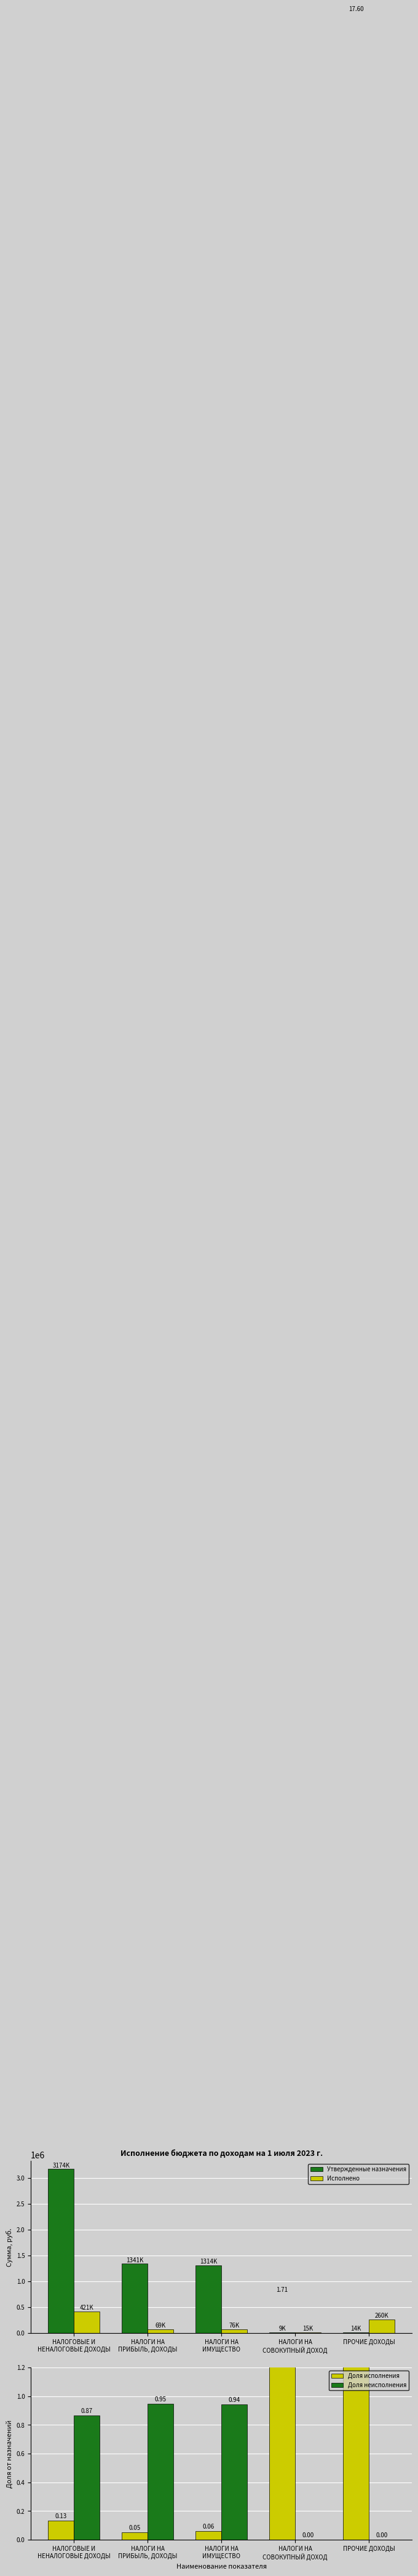

How many values in the Утвержденные назначения series exceed 1314300?

2